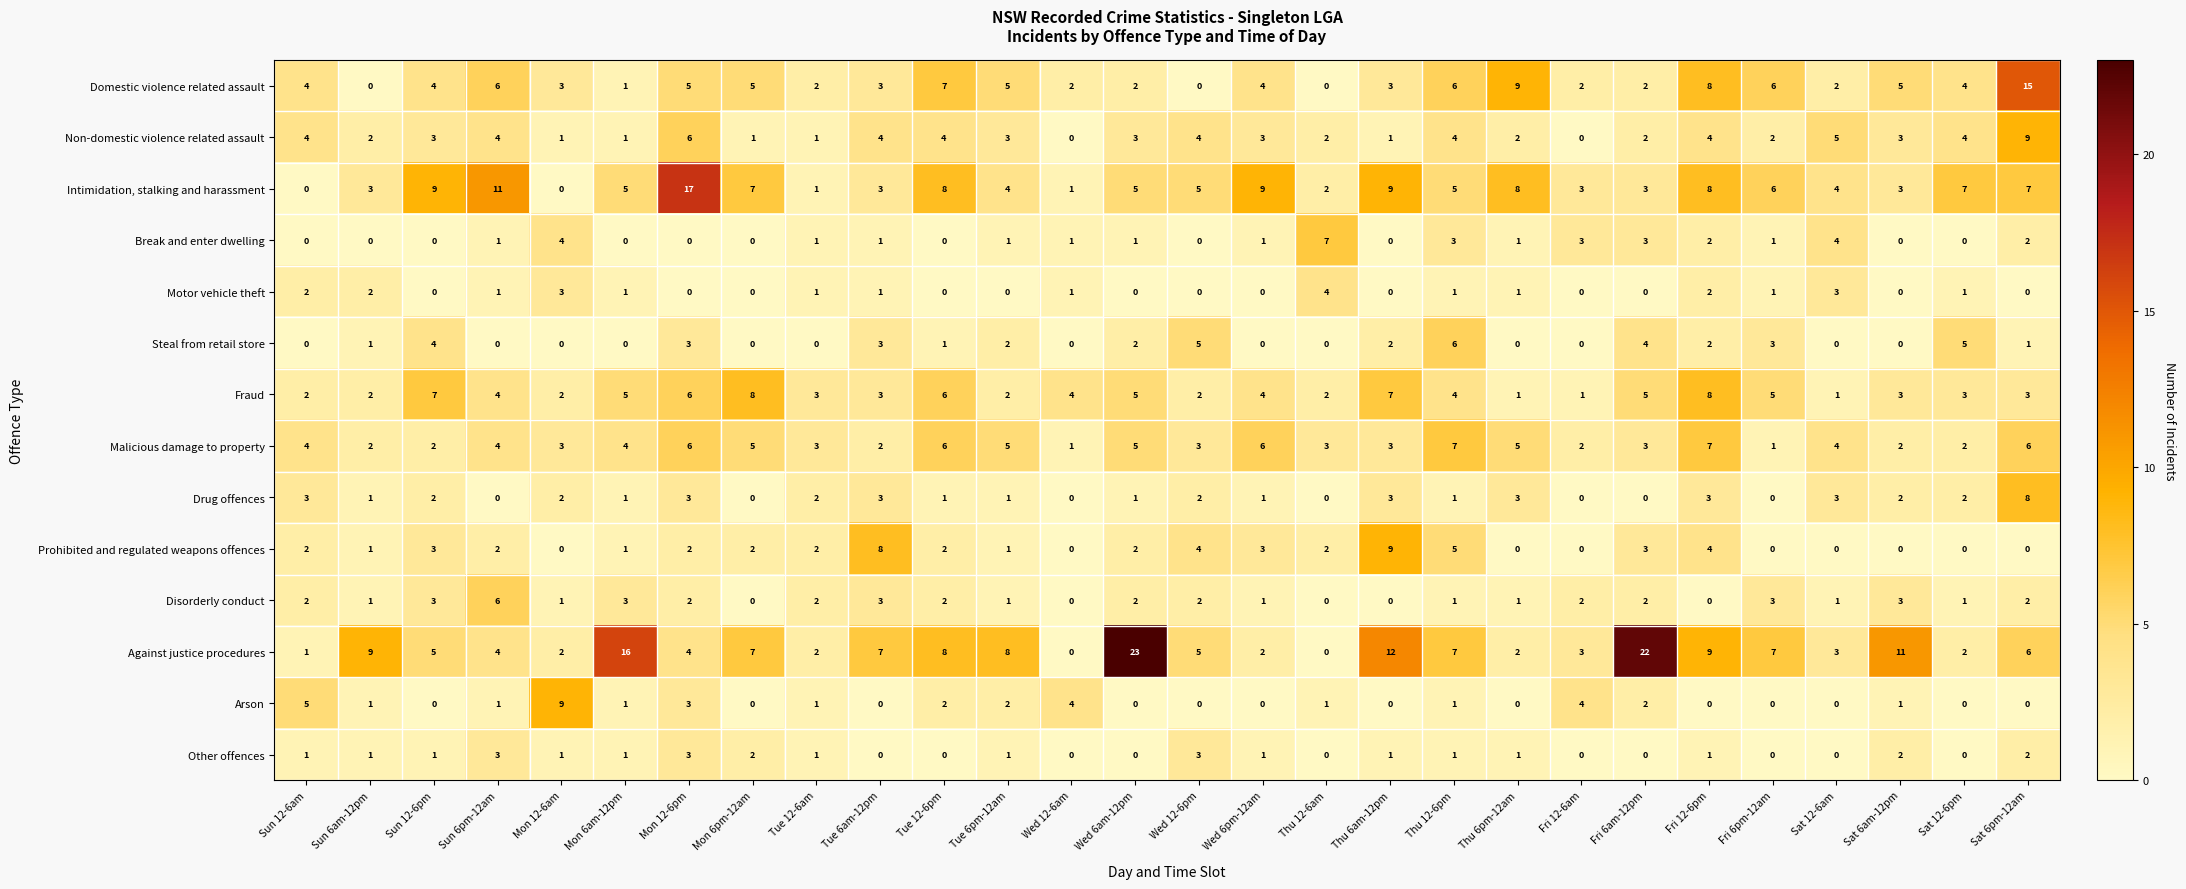

How many data points does each series have?

28